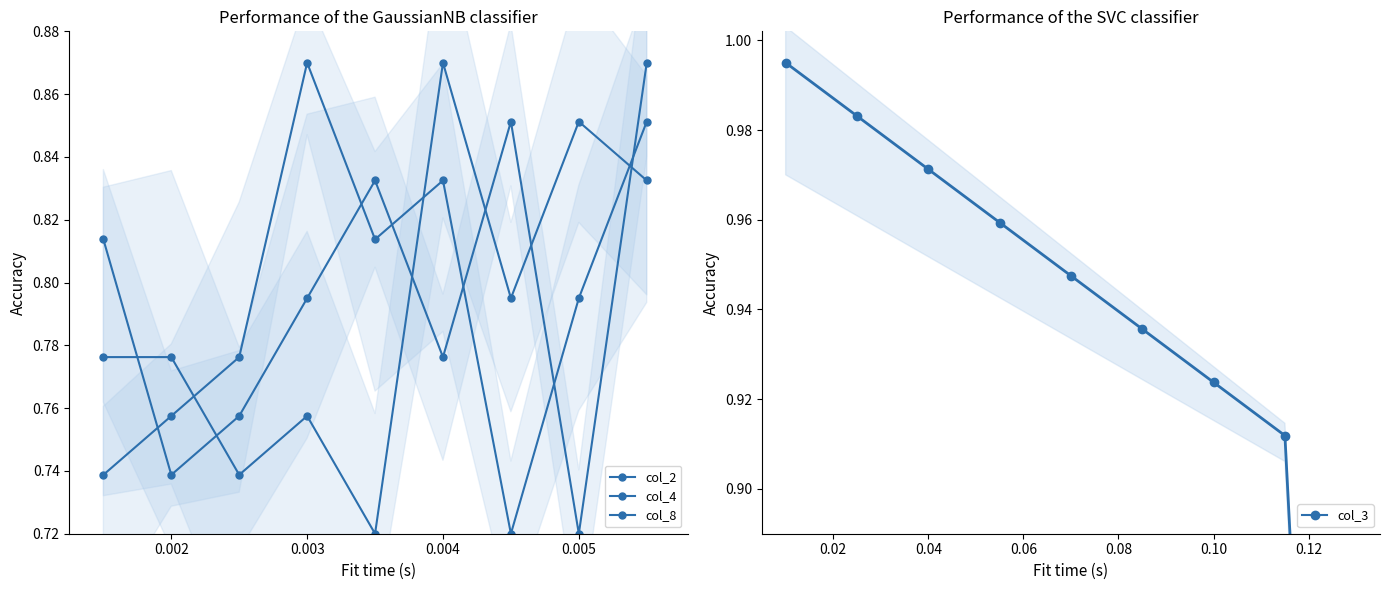

List the series in order of their peak value, highest first.

col_3, col_2, col_4, col_8